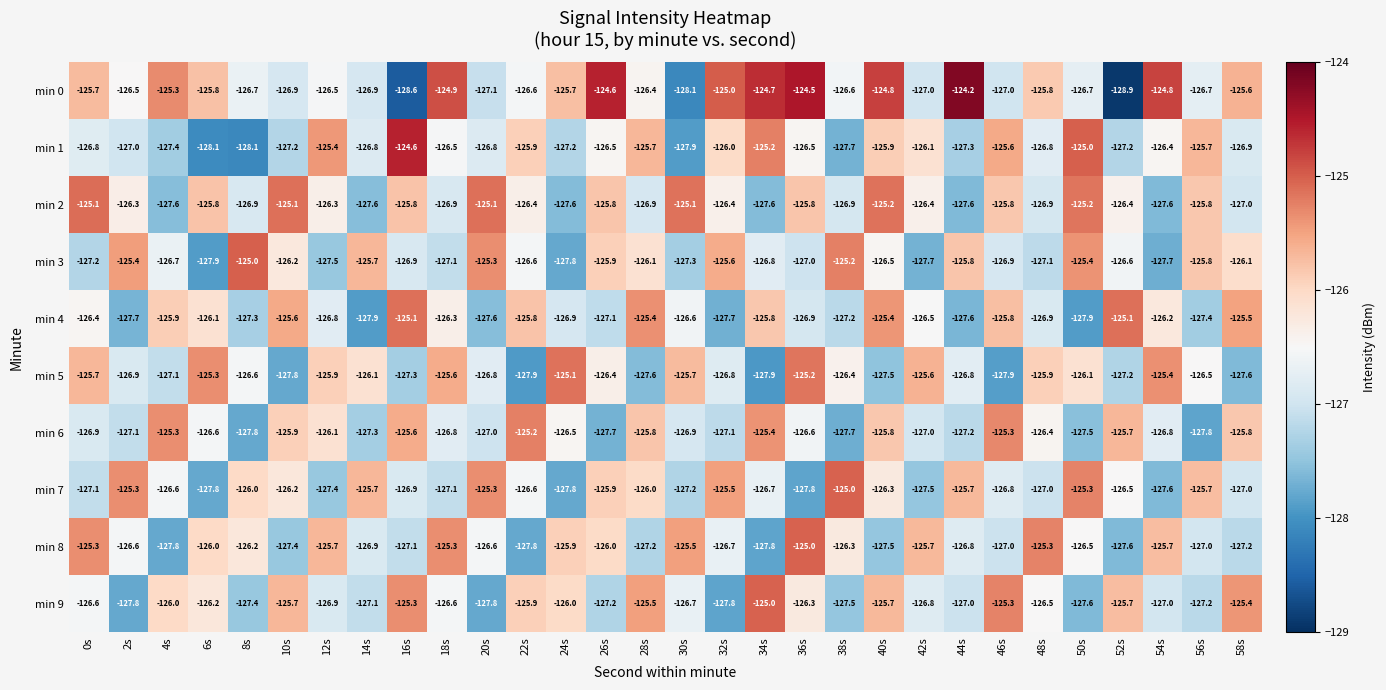

Which series has the largest total across all categories?

min 0